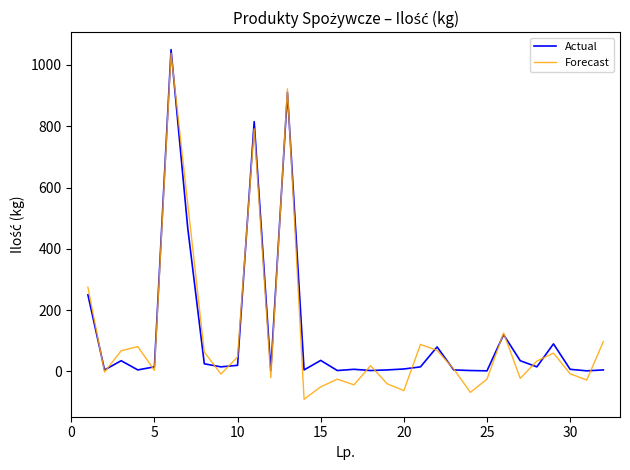

Which series has the largest range (max minus min)?

Forecast